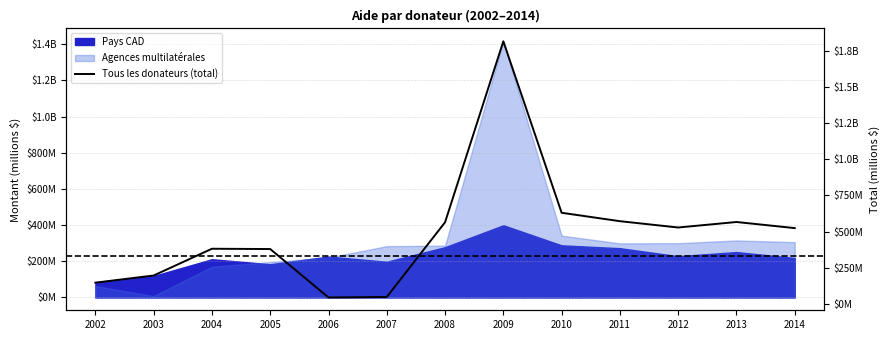

Rank the categories by value from lowest to highest.

2006, 2007, 2002, 2003, 2005, 2004, 2014, 2012, 2008, 2013, 2011, 2010, 2009